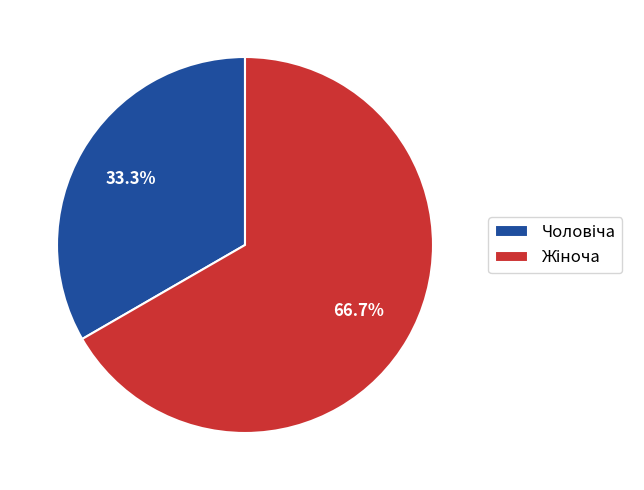

Is there any slice that represents more than half of the pie?

Yes